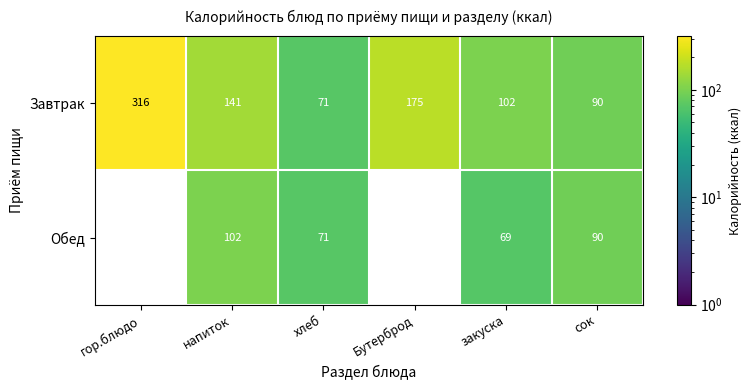

At which label does Завтрак reach its minimum?

хлеб